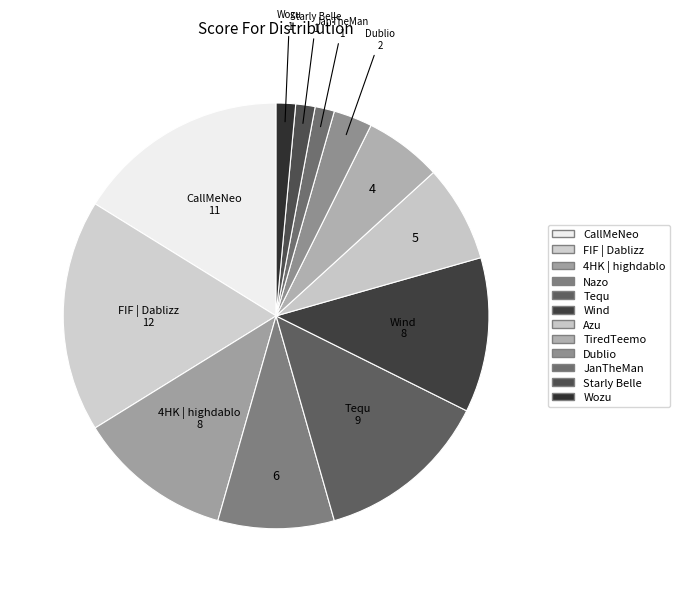

Combined, what portion of the pie is Nazo and Azu?

16.2%